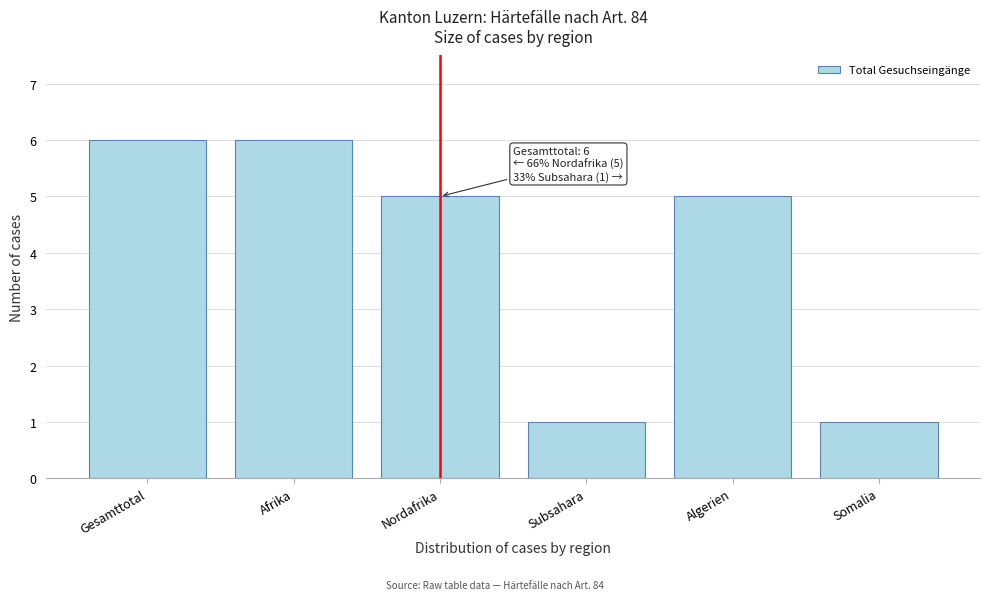

Reading left to right, extract all data points from this chart.

6	6	5	1	5	1